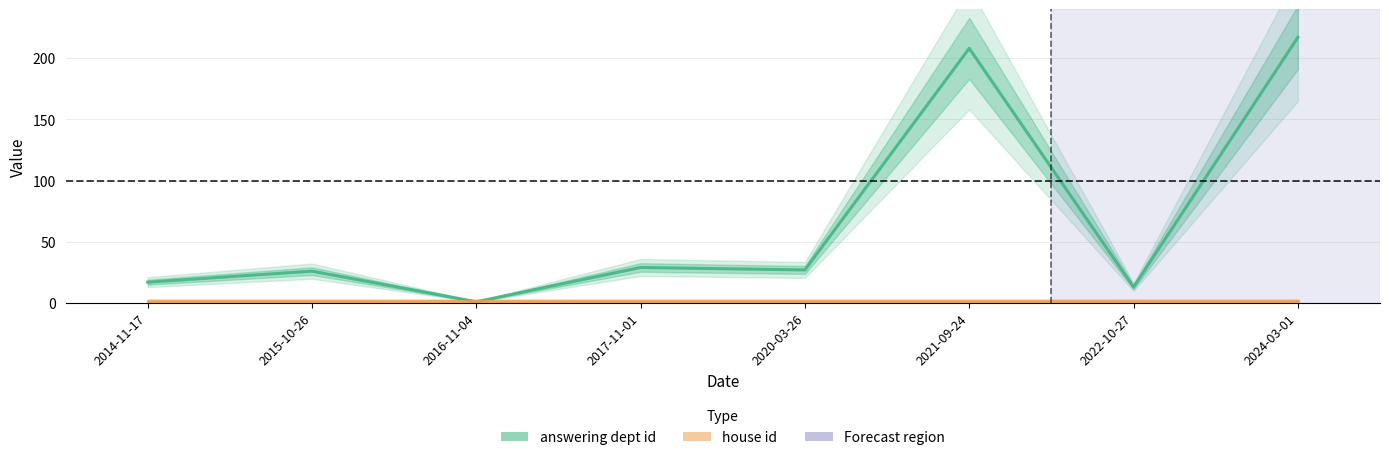

What is the smallest value displayed?

1